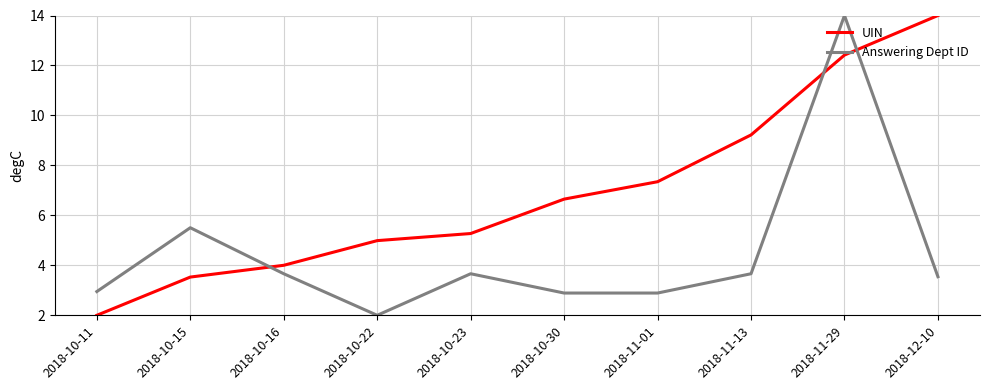

Between 2018-10-15 and 2018-11-29, which series saw the biggest shift?

UIN